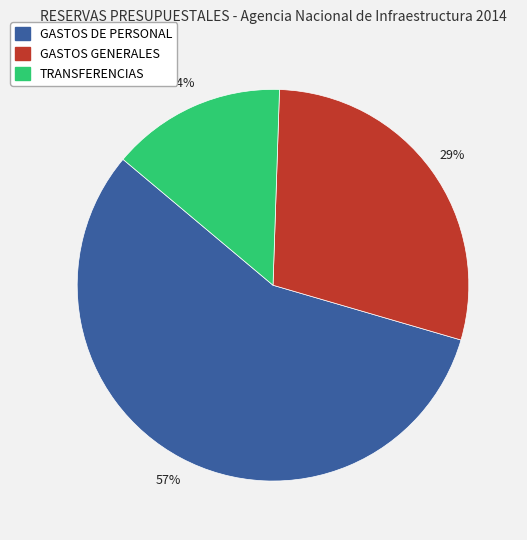

Between GASTOS GENERALES and GASTOS DE PERSONAL, which is larger?

GASTOS DE PERSONAL